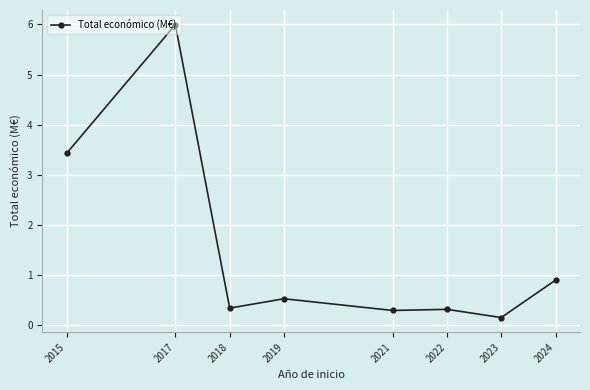

What is the change in value from 2021 to 2024?

+0.6